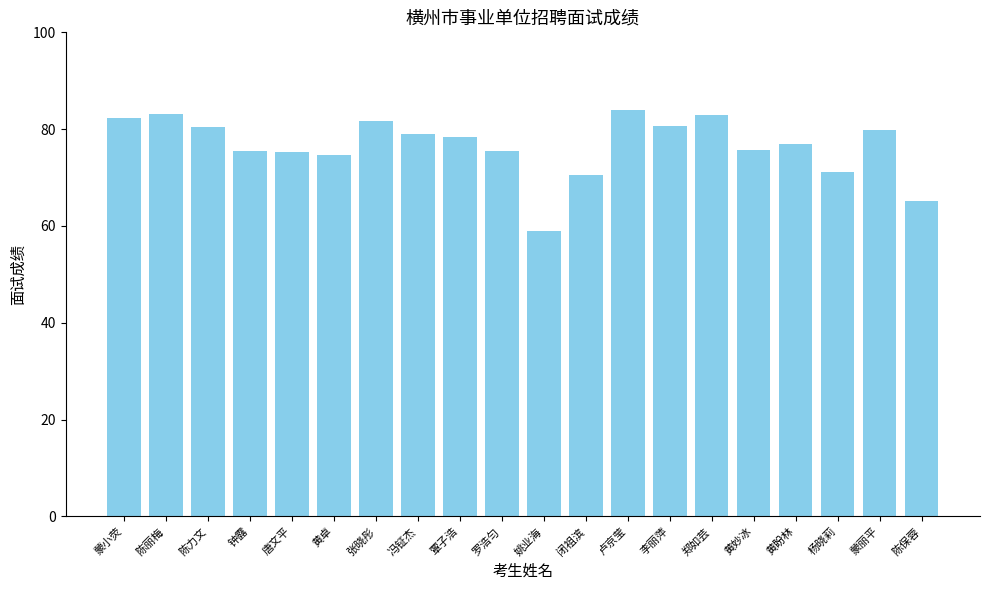

What is the ratio of the value at 陈保蓉 to the value at 黄妙冰?

0.9